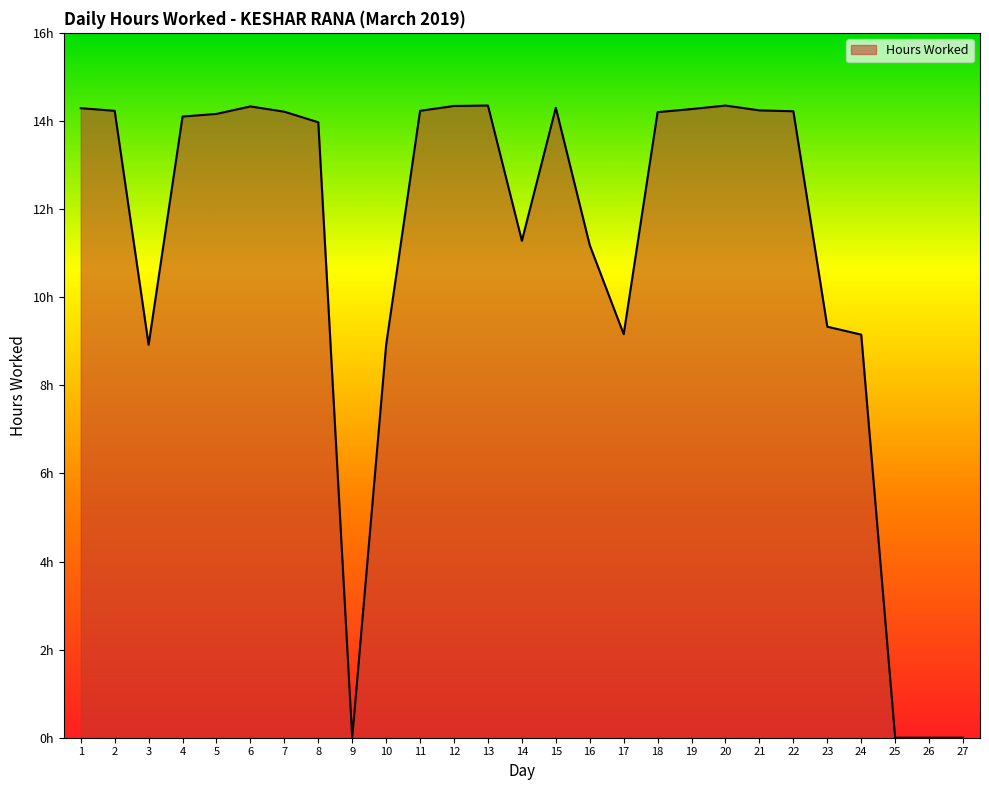

What is the difference between the second highest and minimum values?

14.3